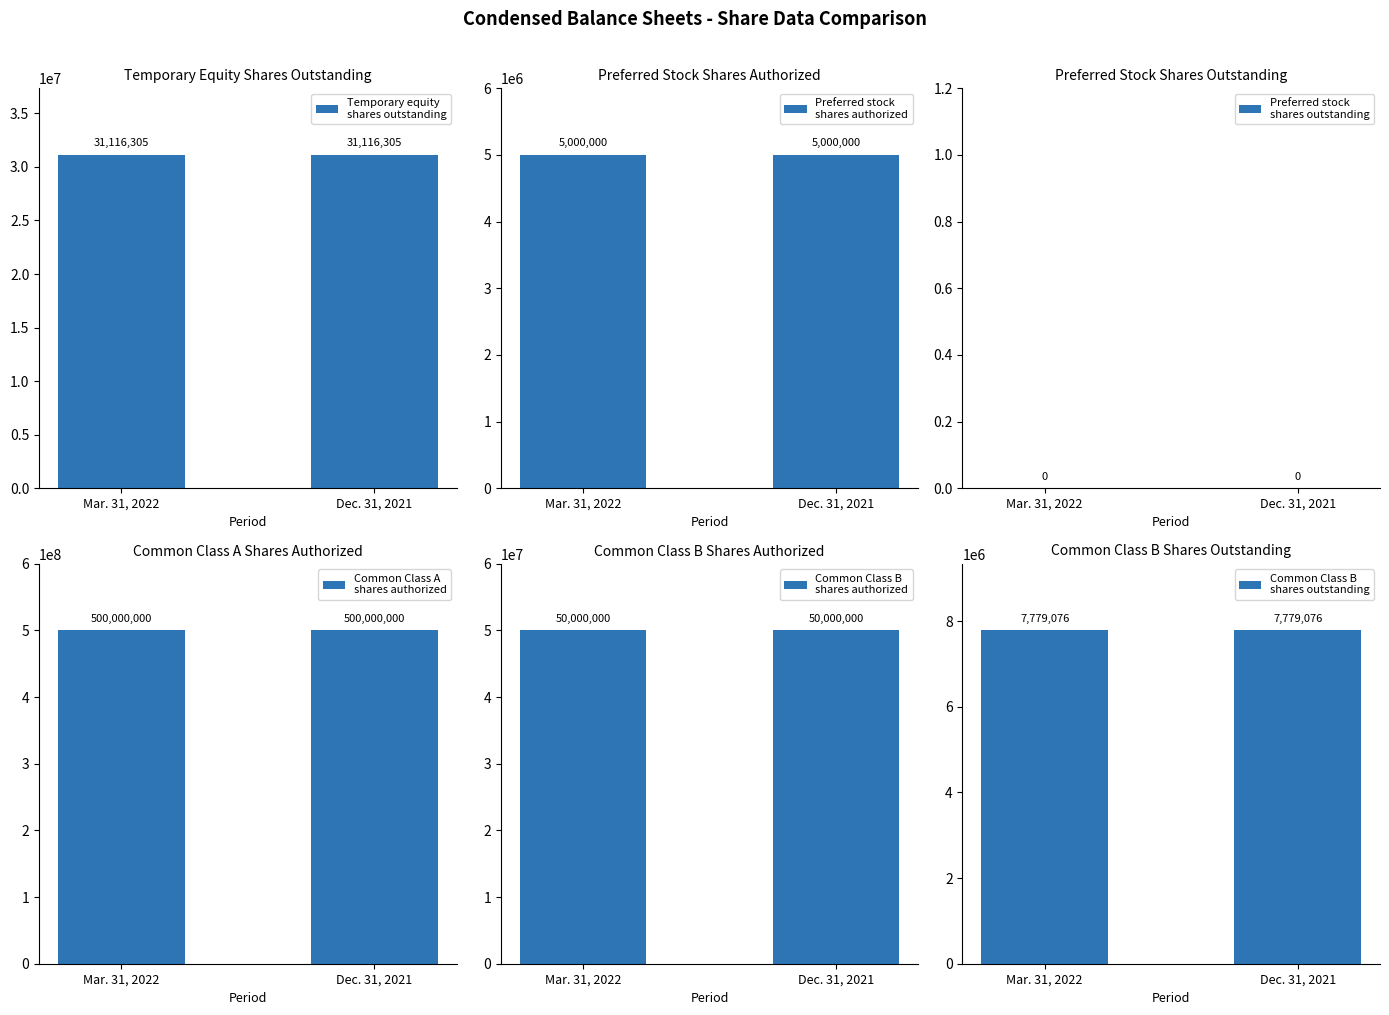

What is the spread (max minus min) of values at Dec. 31, 2021?

500000000